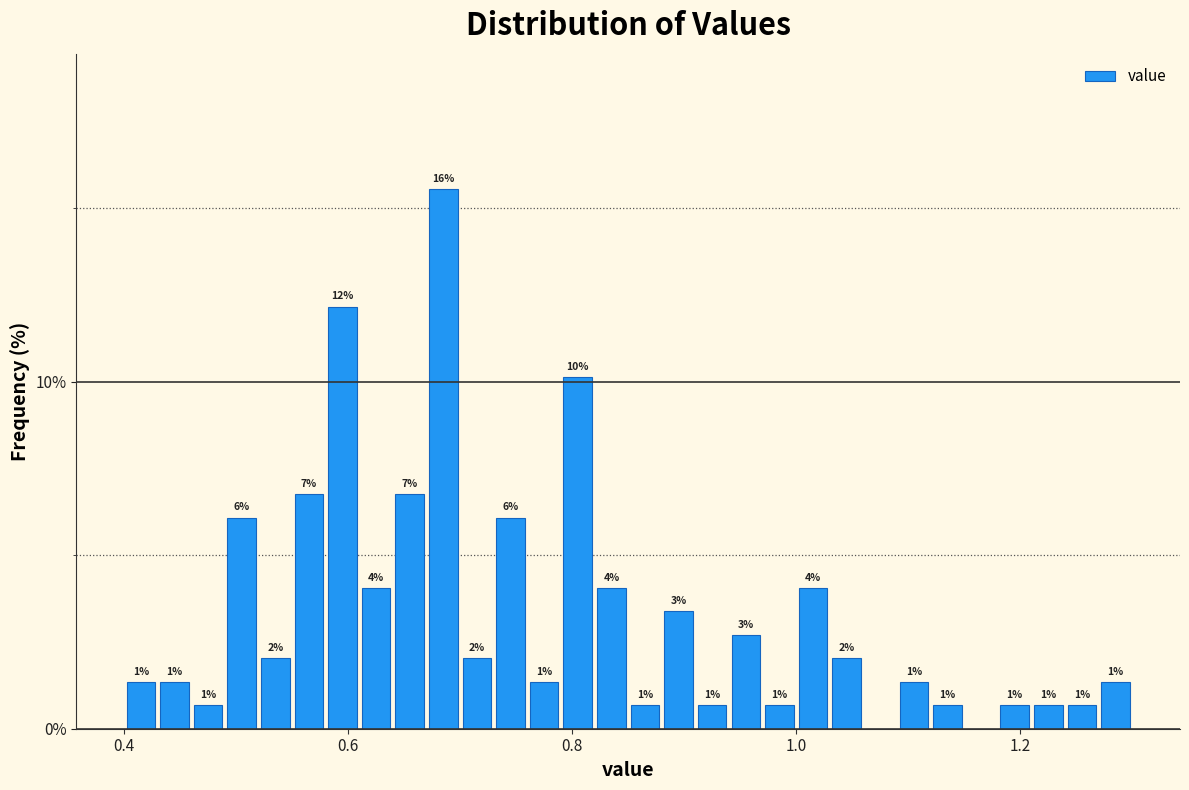

Around what value on the x-axis is the tallest bar? Give the approximate position of its centre, as read against the axis.

0.68